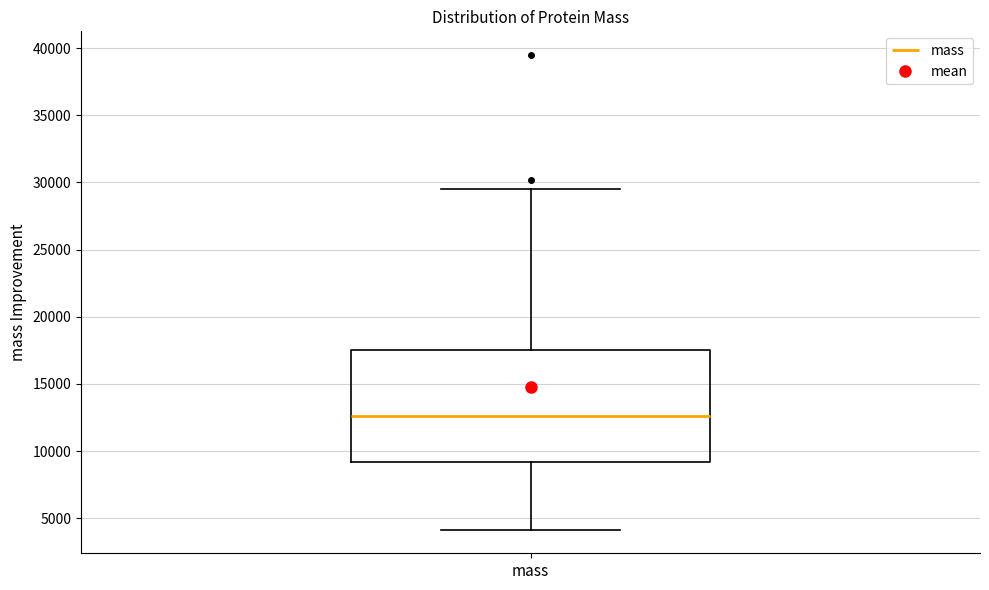

Read this box plot against the y-axis: the position of the median line, the range covered by the box, and the ends of both whiskers. The values are not printed on the chart, so give them approximately, as read against the axis.

median 12500, box 9000 to 17500, whiskers 4000 to 29500